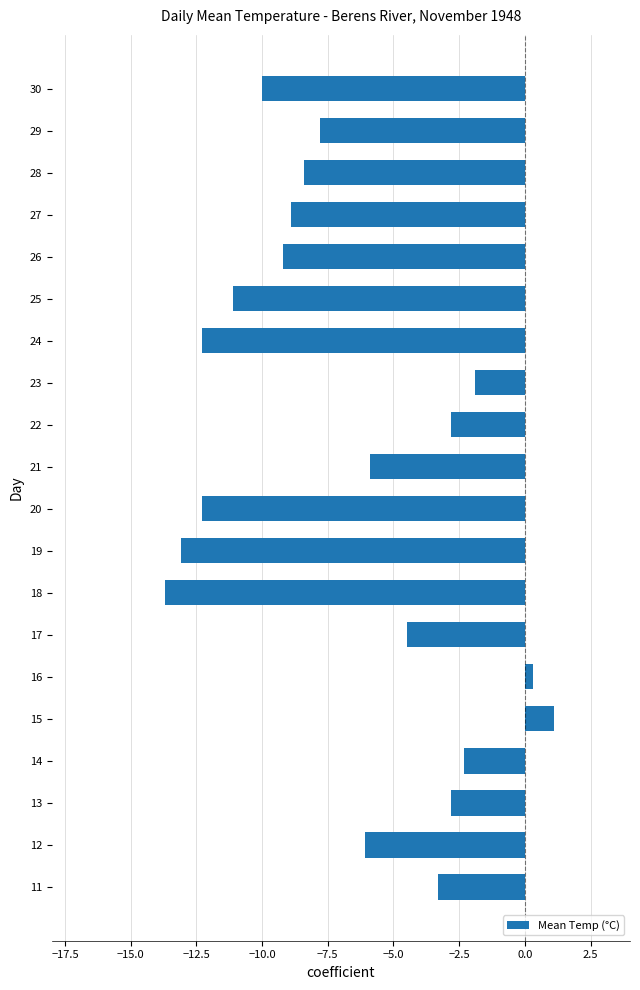

The value at 25 is -7.0. True or false?

False